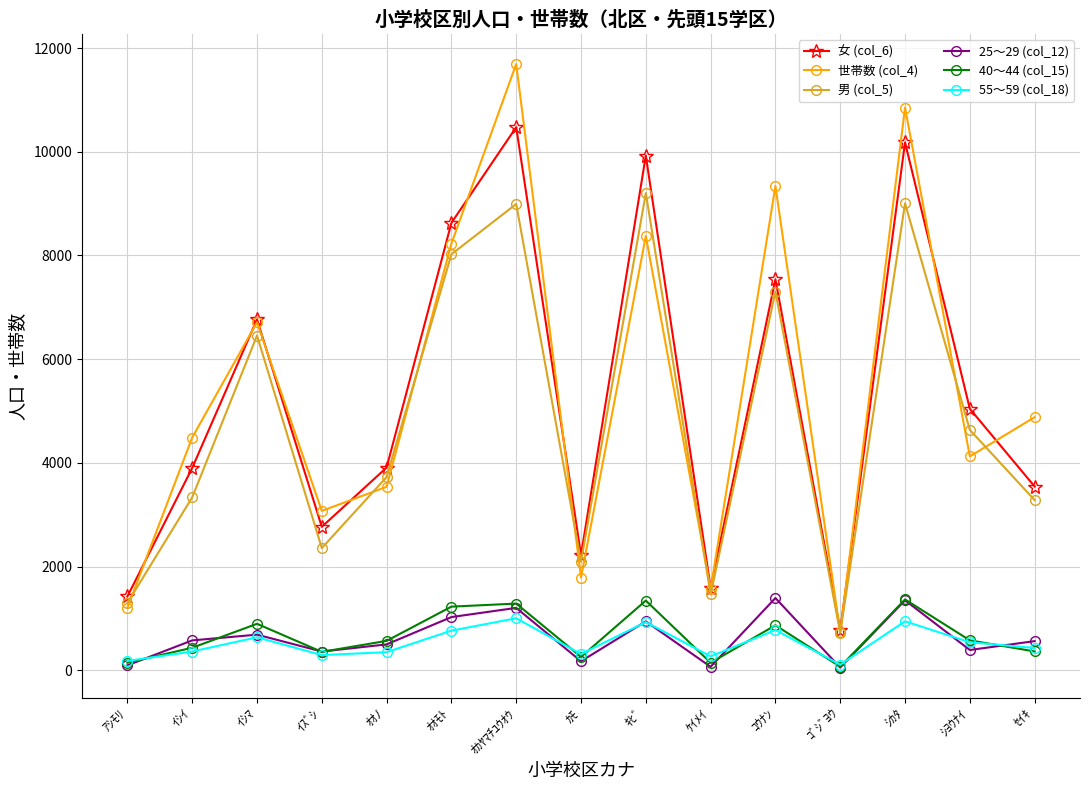

What is the difference between the 男 (col_5) values at ｺﾞｼﾞﾖｳ and ｷﾋﾞ?

8477